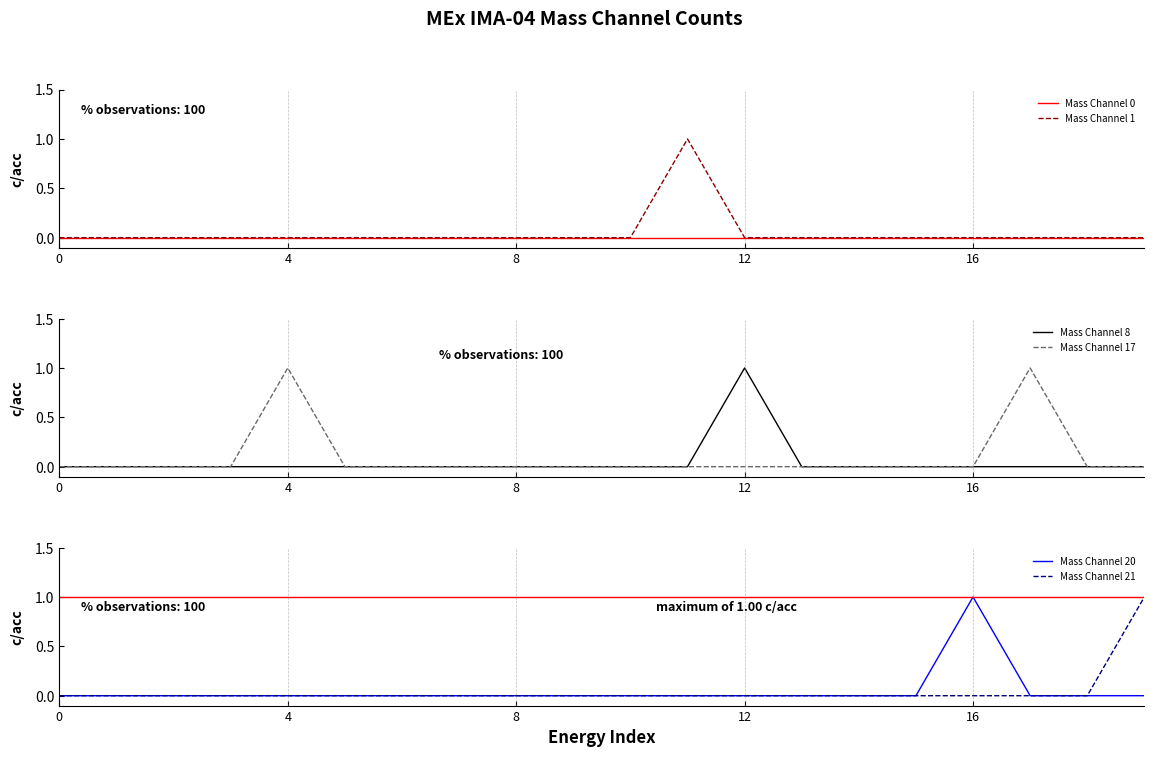

At which label does Mass Channel 8 reach its peak?

12